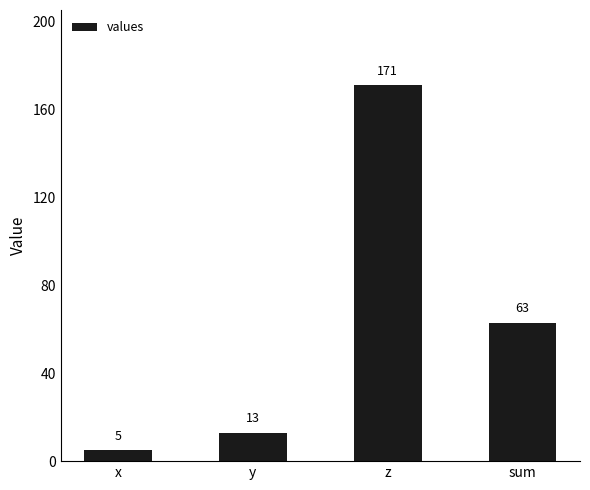

How many series are shown in this chart?

1